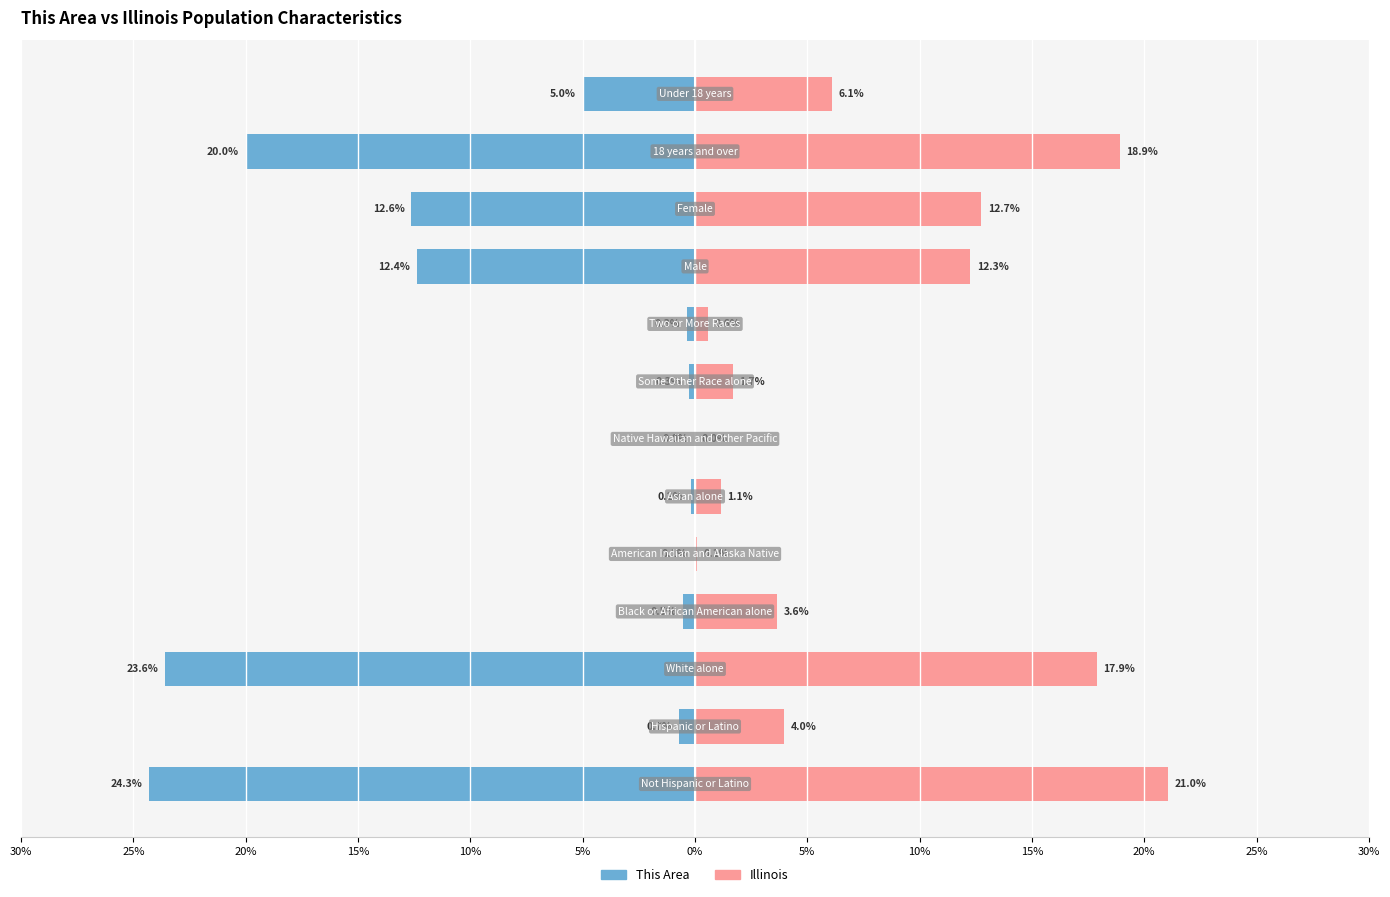

What are all the series names shown in the legend?

This Area, Illinois